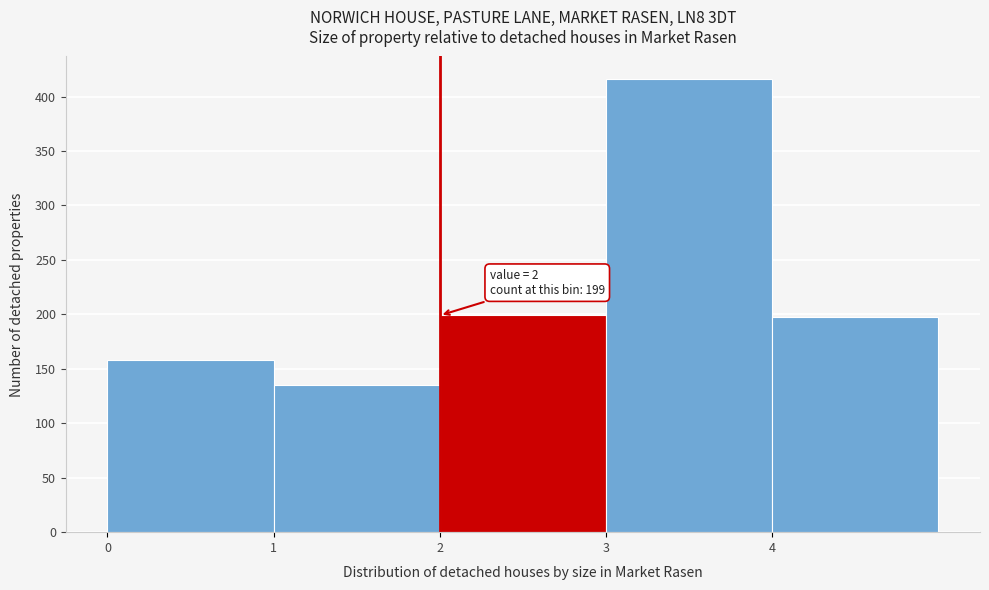

Over which range of the x-axis is the bar tallest?

3 to 4